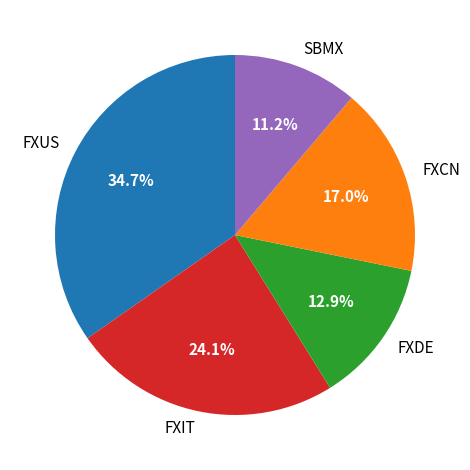

Is FXIT the majority of the pie?

No